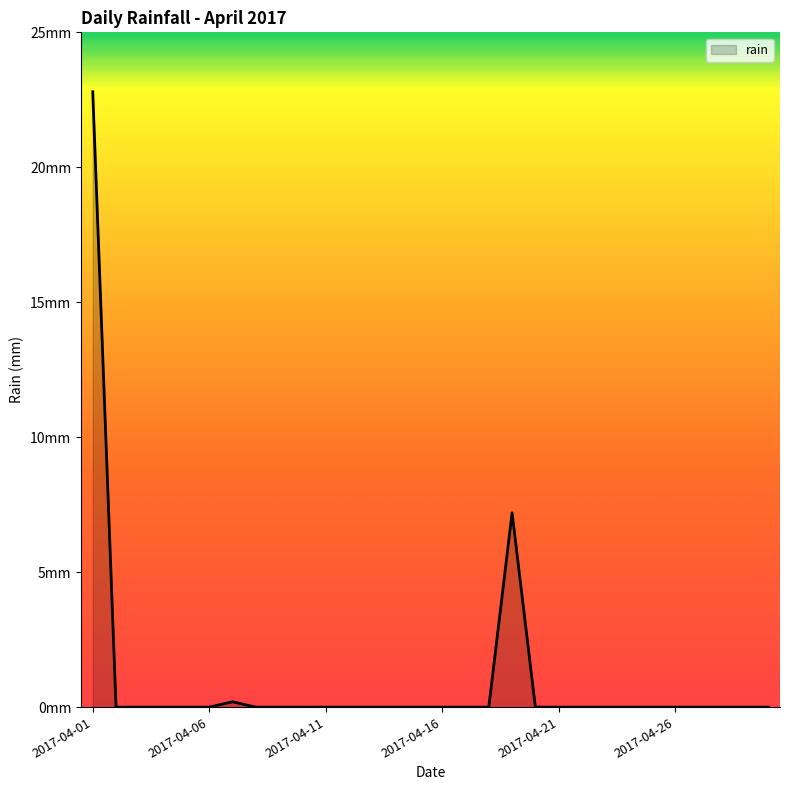

Does the chart have visible grid lines?

No